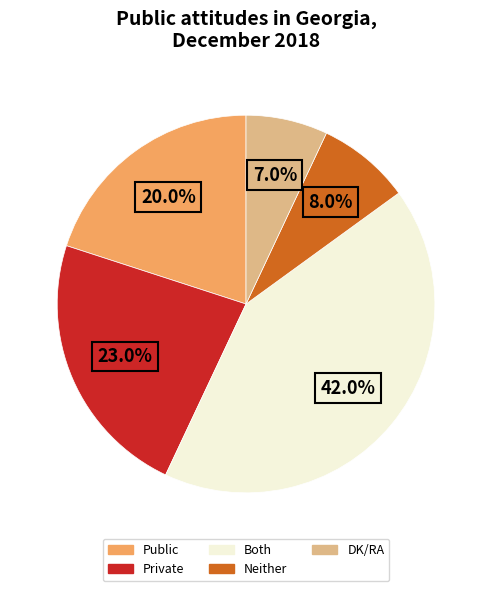

Is there any slice that represents more than half of the pie?

No